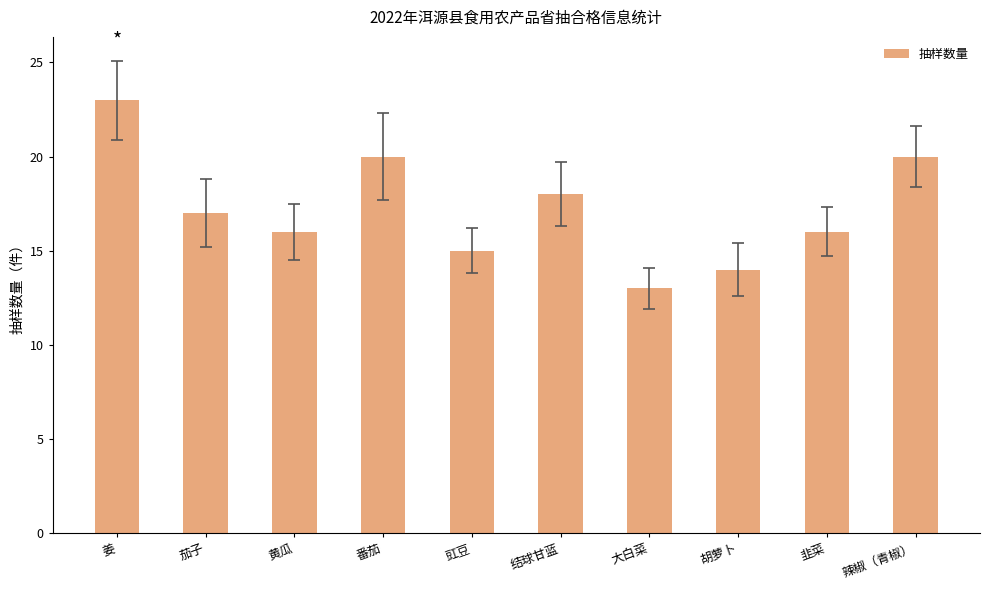

At which label is the value closest to 18?

结球甘蓝